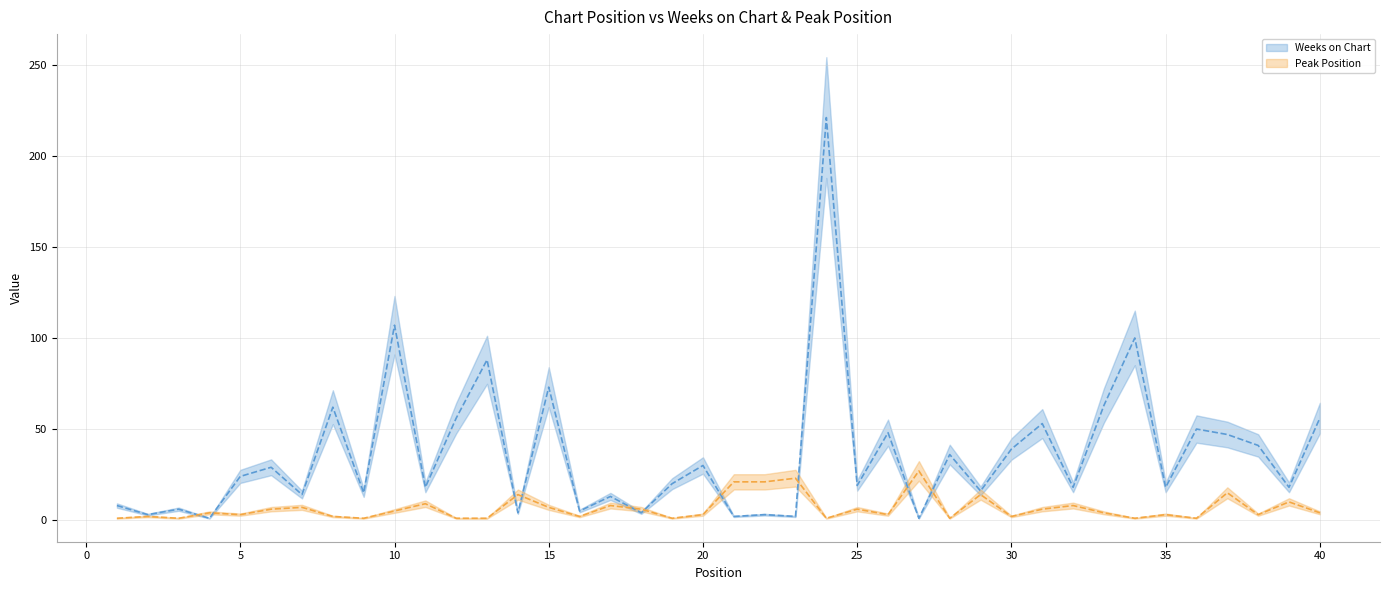

True or false: Weeks on Chart has more than 1 interior local peaks.

True